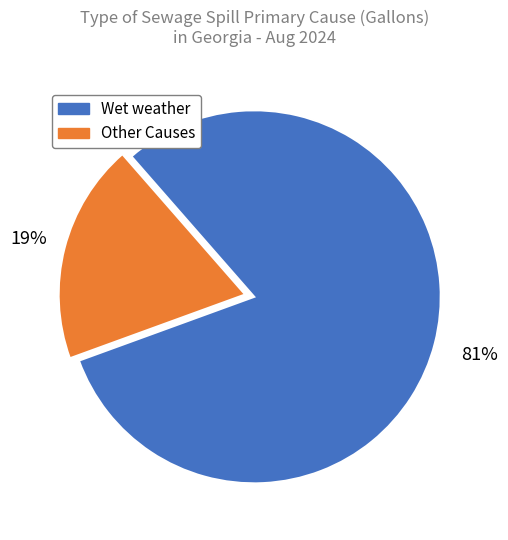

To the nearest percent, what is the difference between the largest and smallest slice percentages?

62%